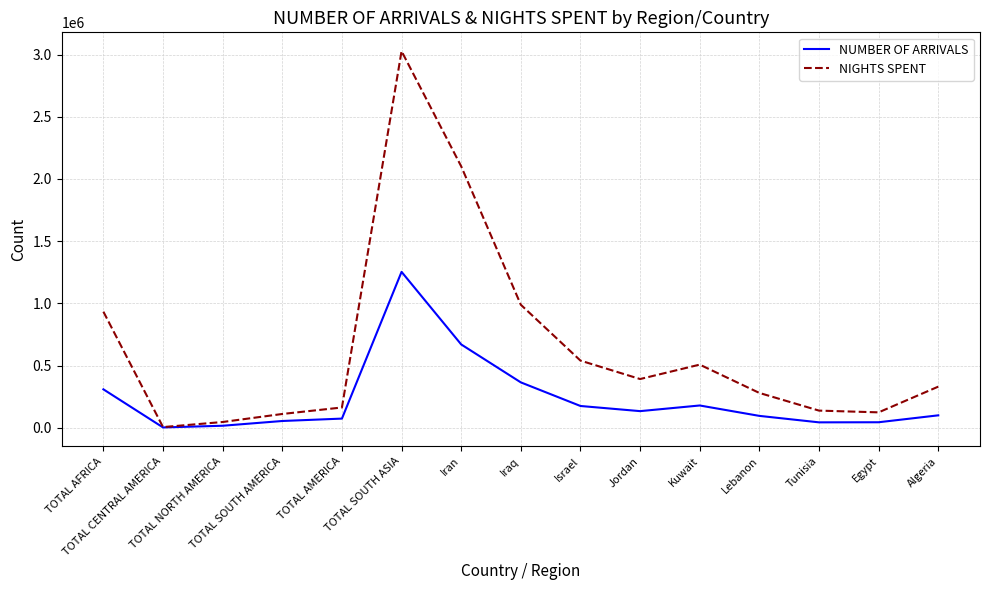

Which category has the highest value in the NIGHTS SPENT series?

TOTAL SOUTH ASIA